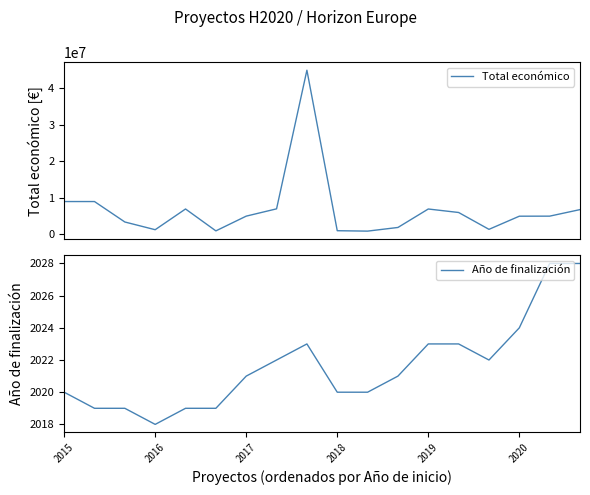

Reading right to left, what are all the values shown in this chart?

Total económico: 6790375	4997527	4983169	1380662	5999753	6955758	1895856	892786	1005113	44998999	6999999	4999927	960603	6960293	1278865	3395986	8999757	8999544
Año de finalización: 2028	2028	2024	2022	2023	2023	2021	2020	2020	2023	2022	2021	2019	2019	2018	2019	2019	2020